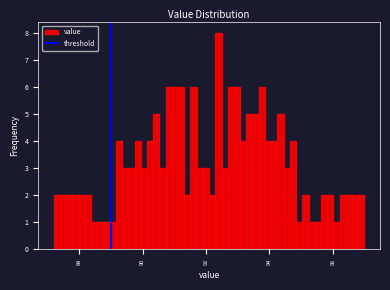

Around what value on the x-axis is the tallest bar? Give the approximate position of its centre, as read against the axis.

92.4